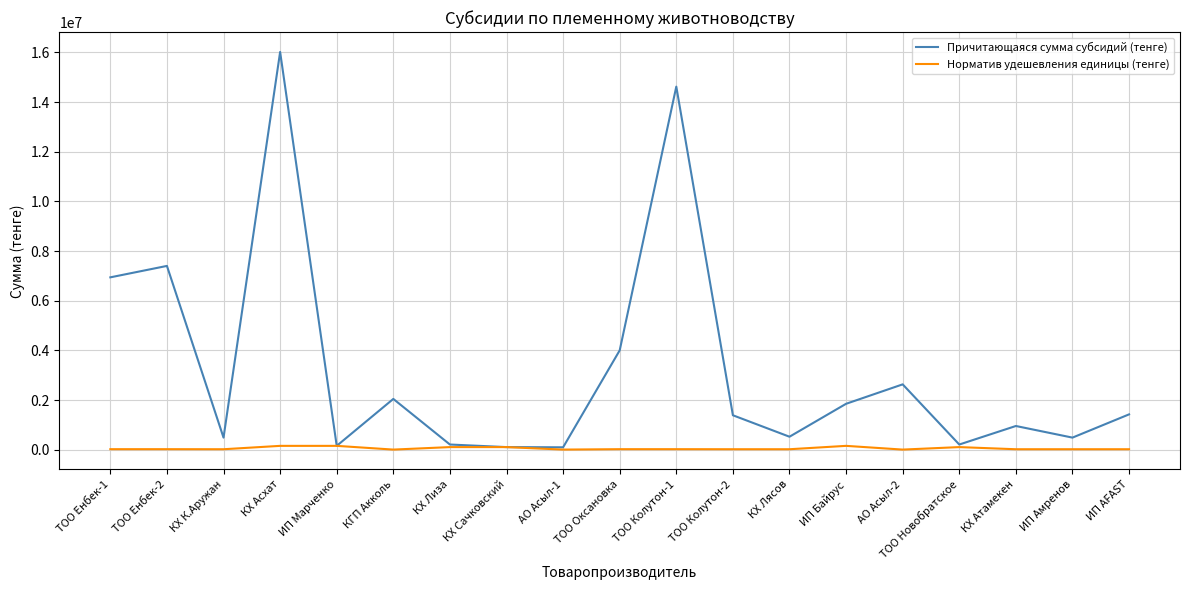

Which series changed the most between КХ Асхат and КХ Атамекен?

Причитающаяся сумма субсидий (тенге)